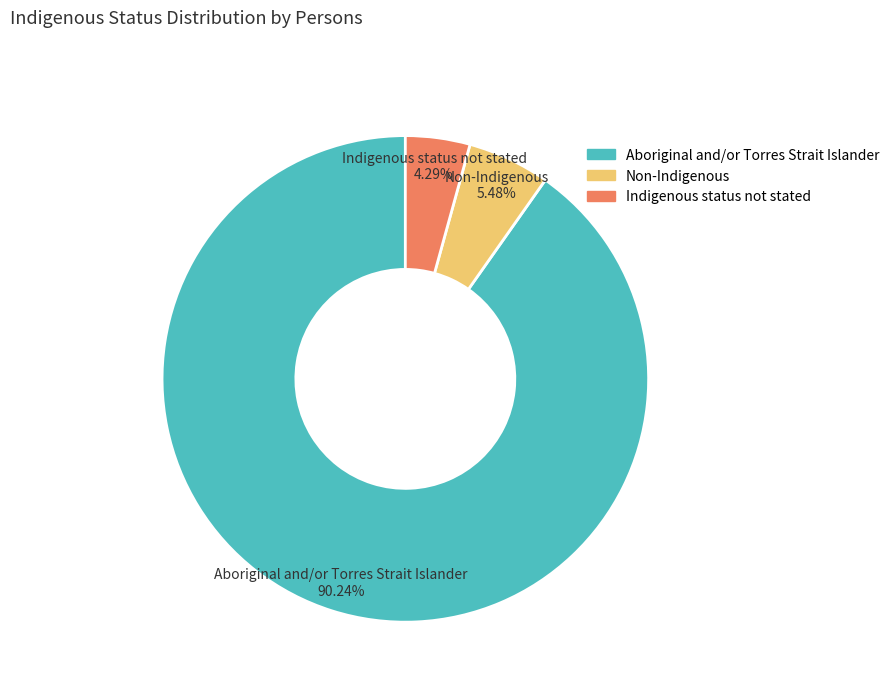

What percentage is the Indigenous status not stated slice, to the nearest percent?

4%